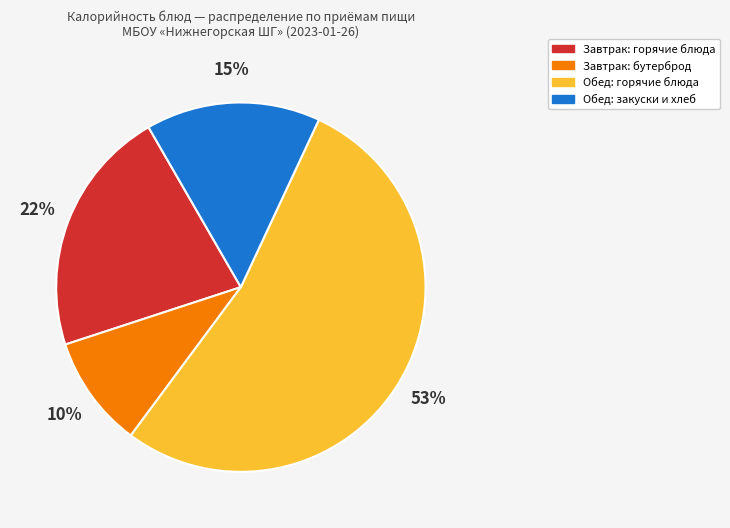

To the nearest percent, what is the difference between the largest and smallest slice percentages?

43%